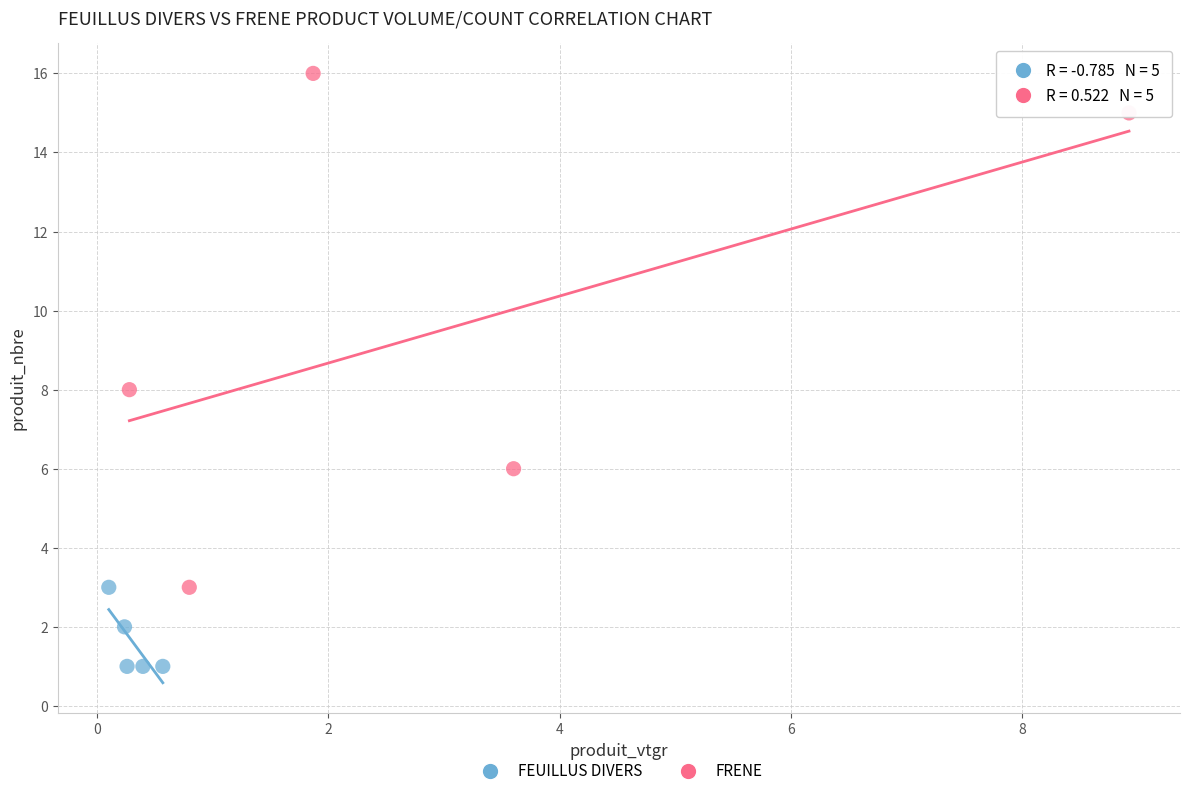

Which series reaches the maximum Y coordinate?

FRENE